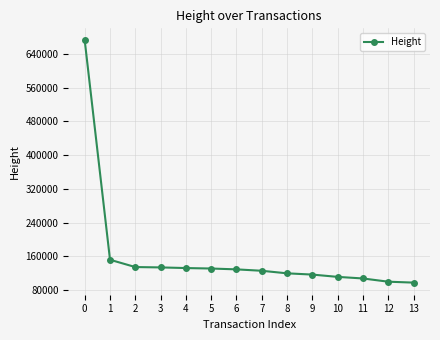

What is the value of the 11th point from the left?

111230